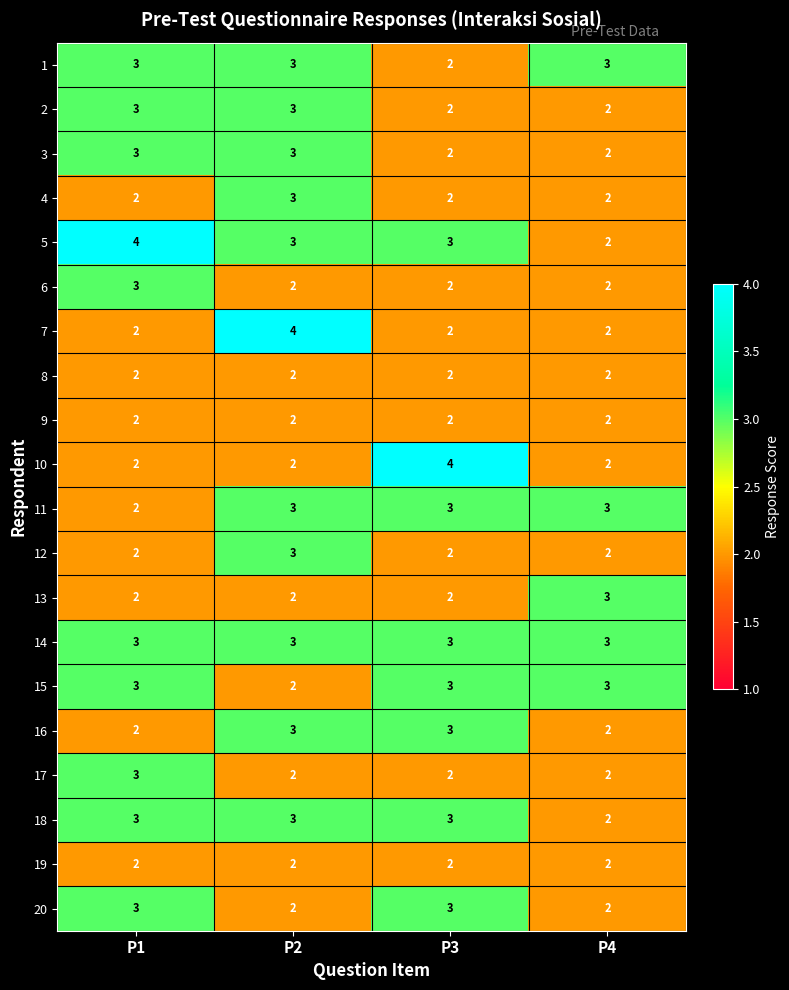

Between P1 and P4, which series saw the biggest shift?

5